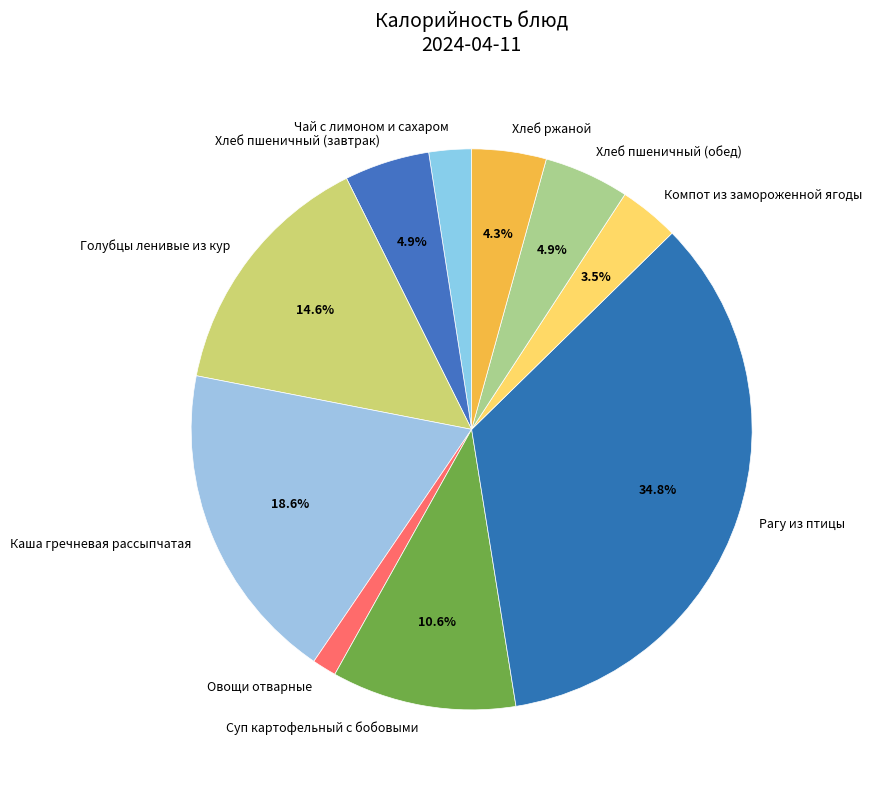

What is the smallest slice in the pie chart?

Овощи отварные